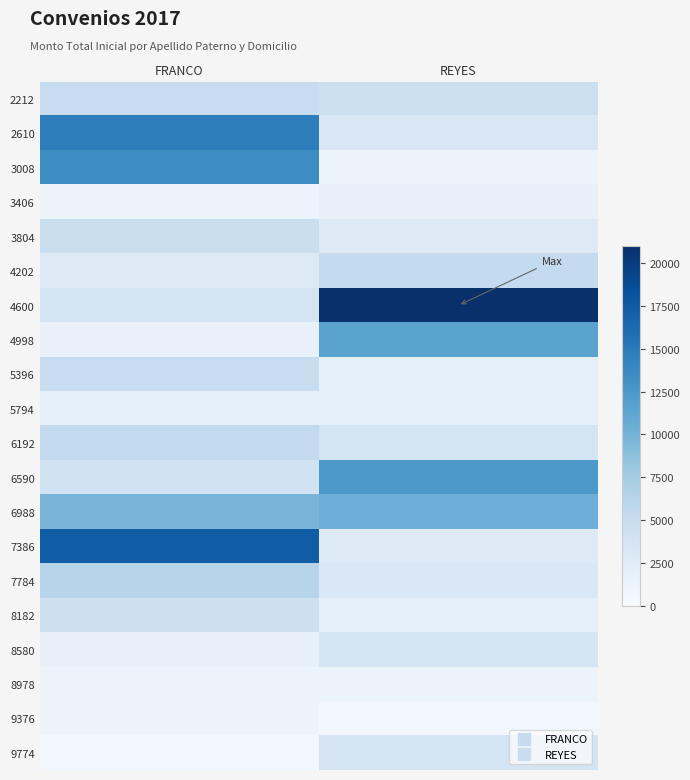

Rank the series at REYES from lowest to highest value.

9376, 3008, 8978, 3406, 5396, 5794, 8182, 7386, 3804, 7784, 2610, 8580, 6192, 9774, 2212, 4202, 6988, 4998, 6590, 4600